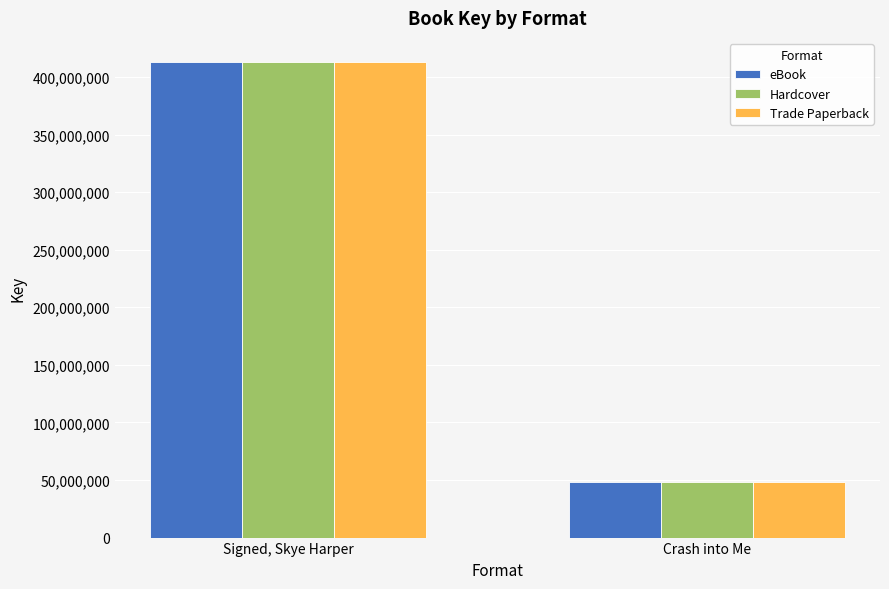

What is the smallest value displayed?

47928819